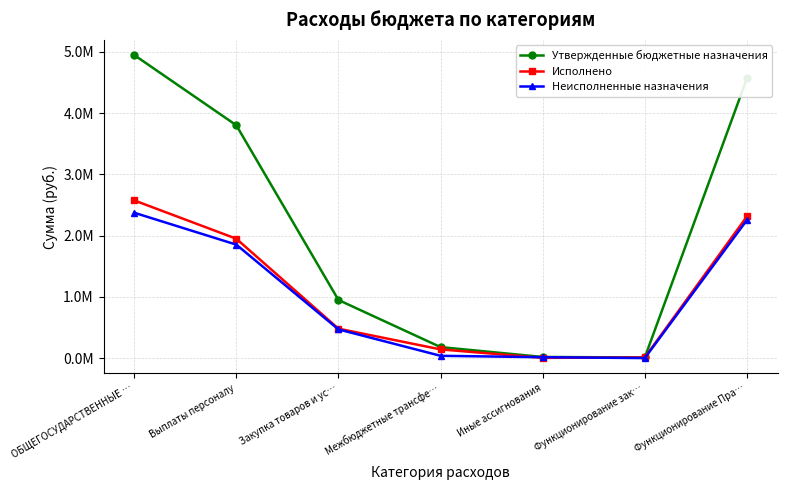

At Выплаты персоналу, list the series in order from largest to smallest.

Утвержденные бюджетные назначения, Исполнено, Неисполненные назначения